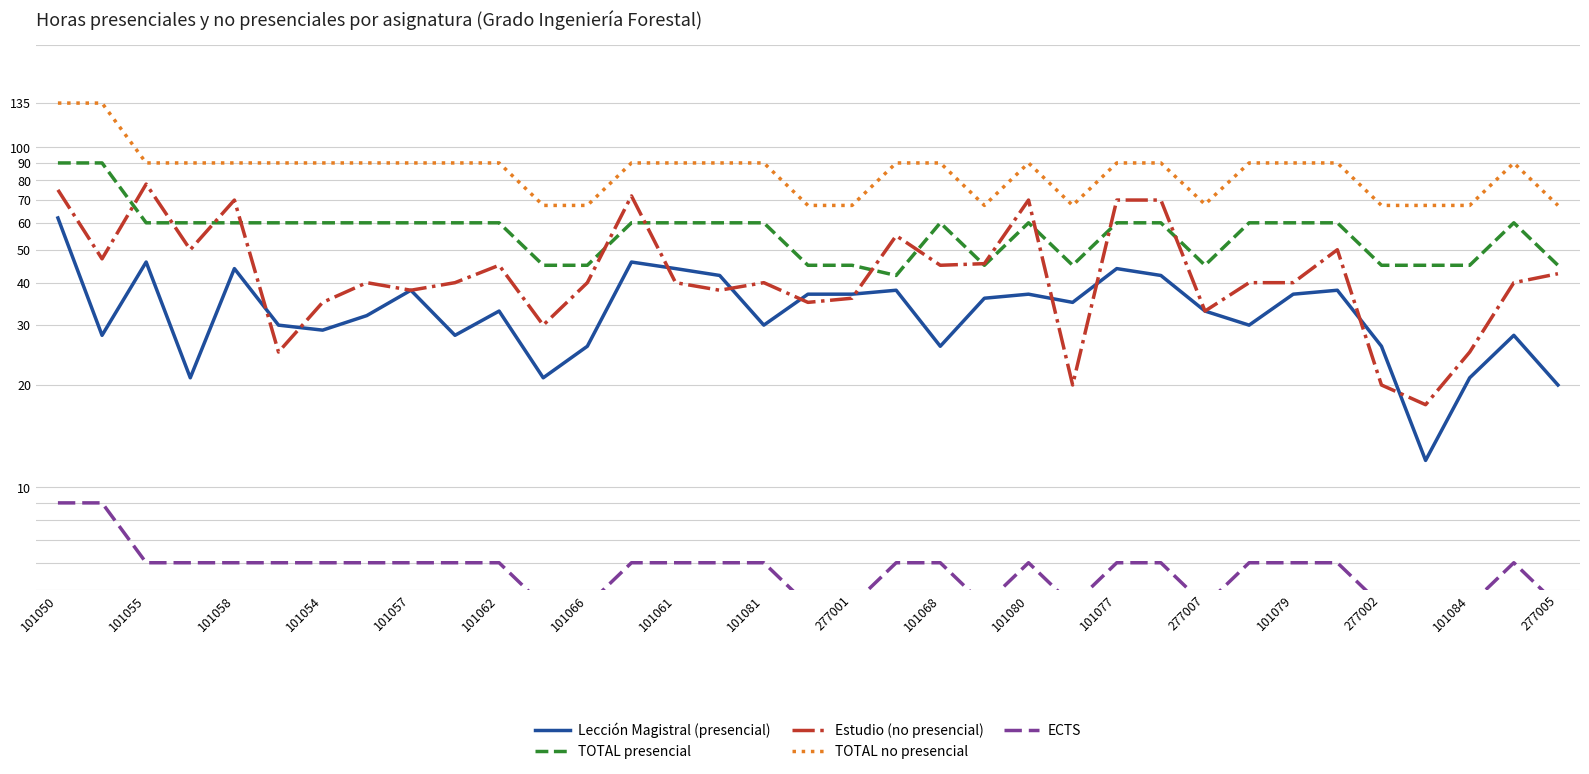

Between 101084 and 277005, which series saw the biggest shift?

Estudio (no presencial)